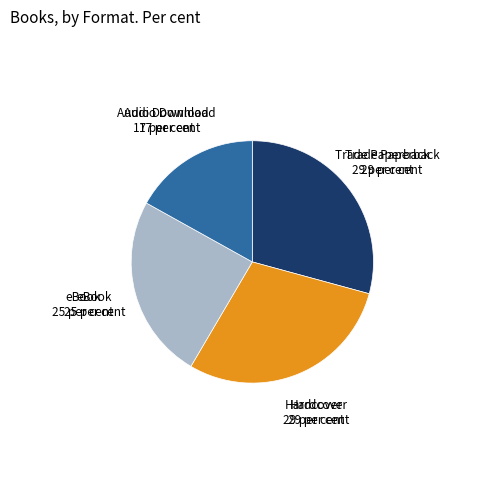

Is there any slice that represents more than half of the pie?

No